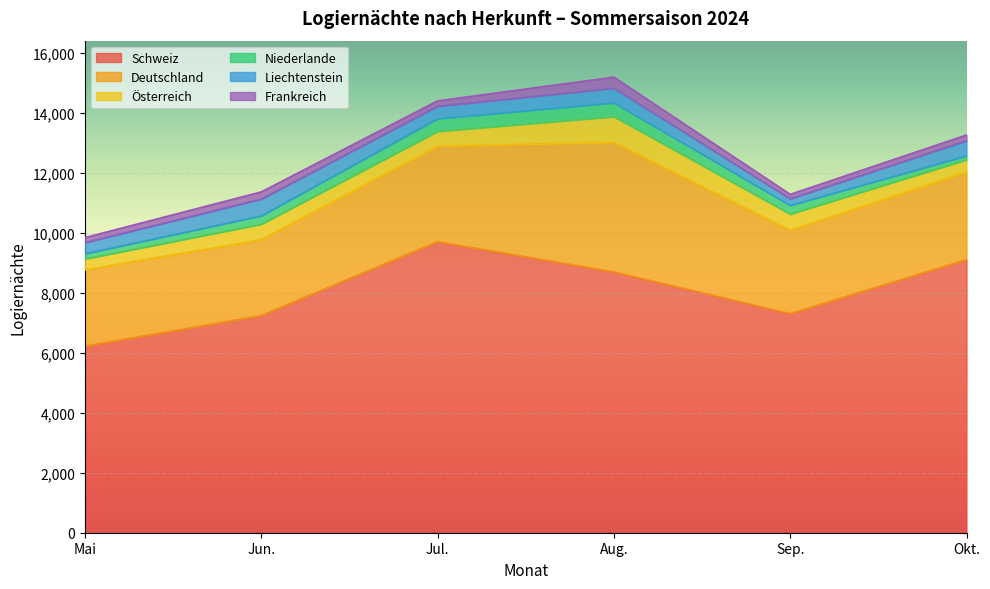

At which label does Schweiz first exceed 8701?

Jul.